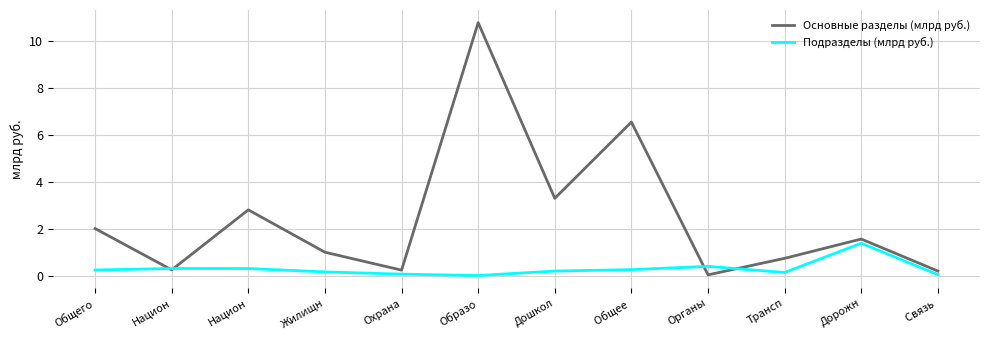

Reading left to right, extract all data points from this chart.

Основные разделы (млрд руб.): Общего=2.0	Национ=0.2	Национ=2.8	Жилищн=1.0	Охрана=0.2	Образо=10.8	Дошкол=3.3	Общее =6.6	Органы=0.0	Трансп=0.7	Дорожн=1.6	Связь =0.2
Подразделы (млрд руб.): Общего=0.2	Национ=0.3	Национ=0.3	Жилищн=0.2	Охрана=0.1	Образо=0.0	Дошкол=0.2	Общее =0.3	Органы=0.4	Трансп=0.1	Дорожн=1.4	Связь =0.0